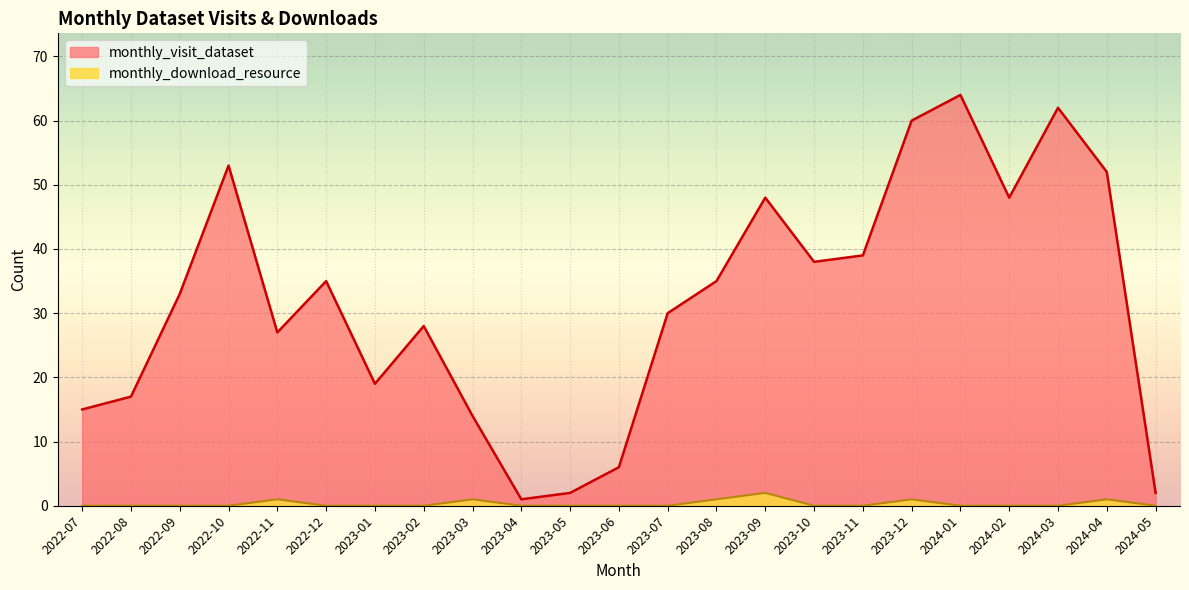

What is the maximum value for monthly_visit_dataset?

64